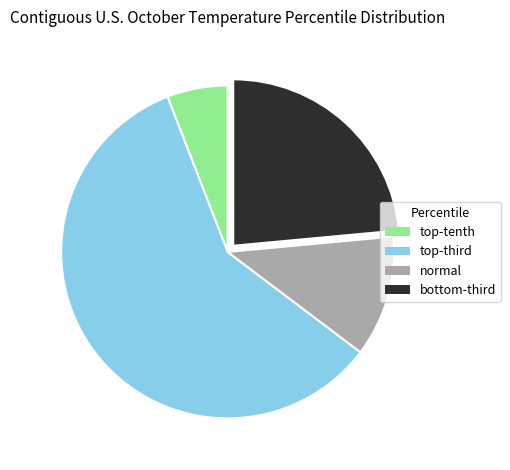

Which slice is the smallest?

top-tenth